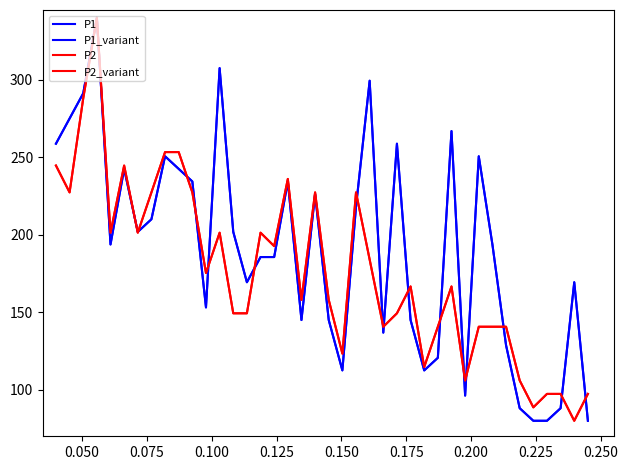

Is this an area chart (filled region under the line)?

No